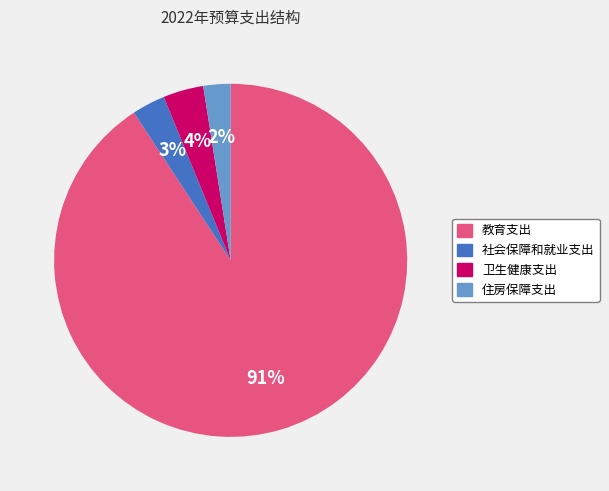

To the nearest percent, what is the combined percentage of 社会保障和就业支出 and 卫生健康支出?

7%